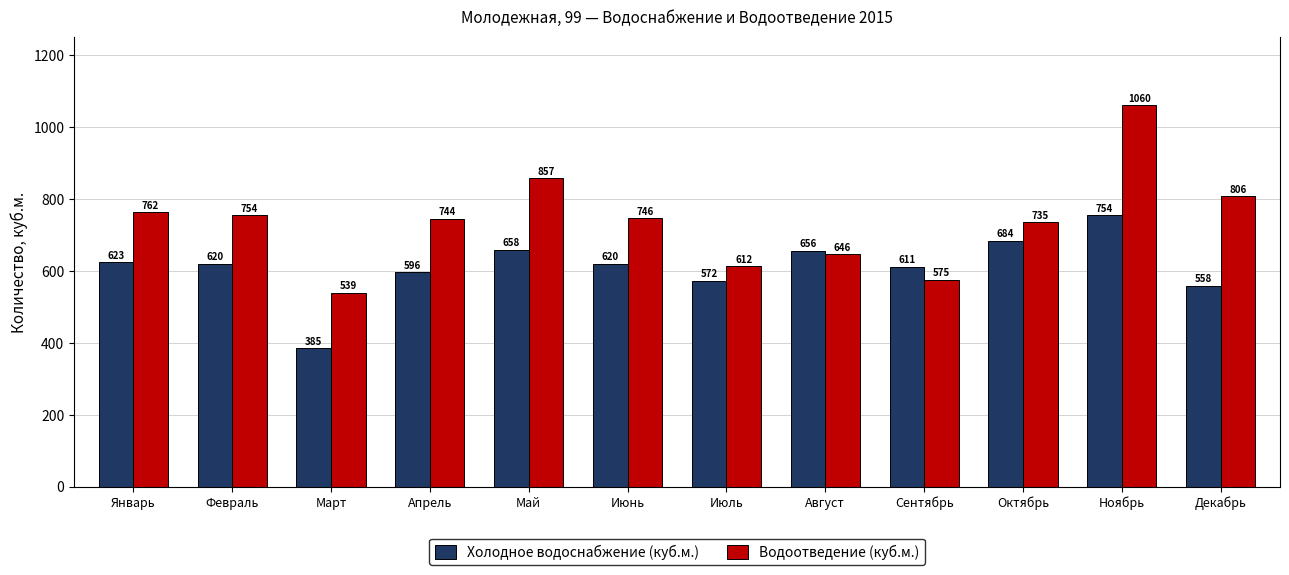

Rank the series at Октябрь from lowest to highest value.

Холодное водоснабжение (куб.м.), Водоотведение (куб.м.)